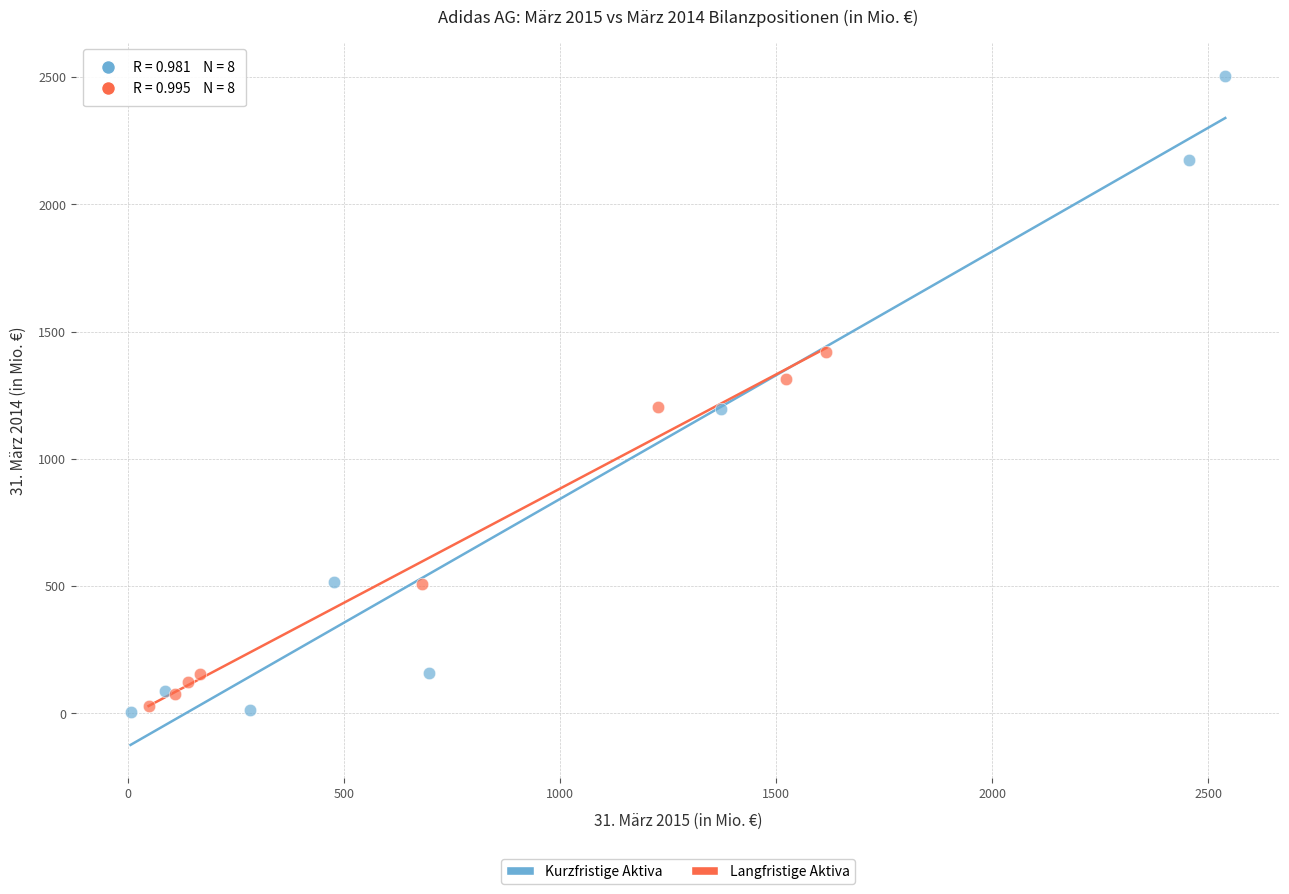

Which series contains the lowest Y value?

Kurzfristige Aktiva